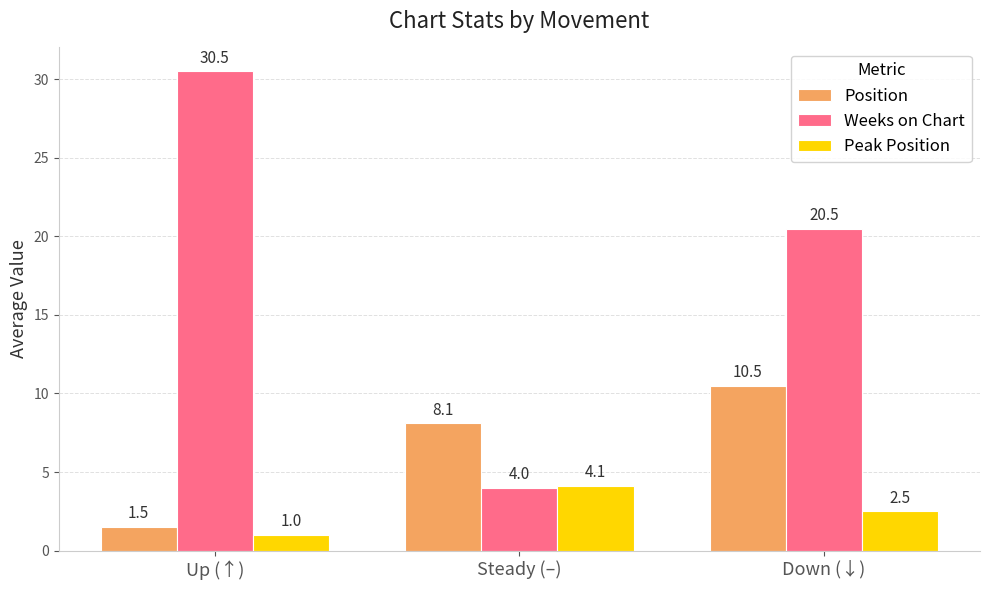

How many bars are there in each group?

3